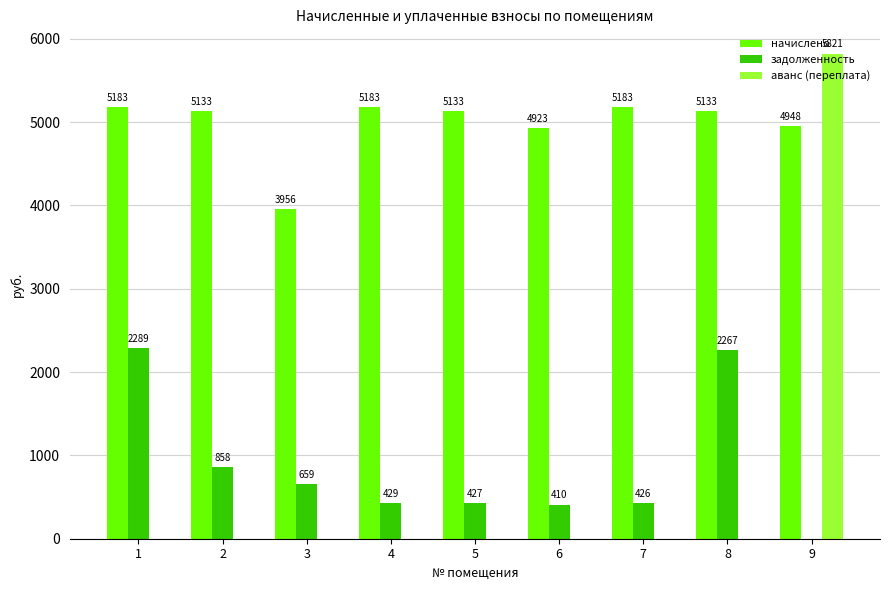

Is it true that аванс (переплата) equals 0.0 at 5?

True